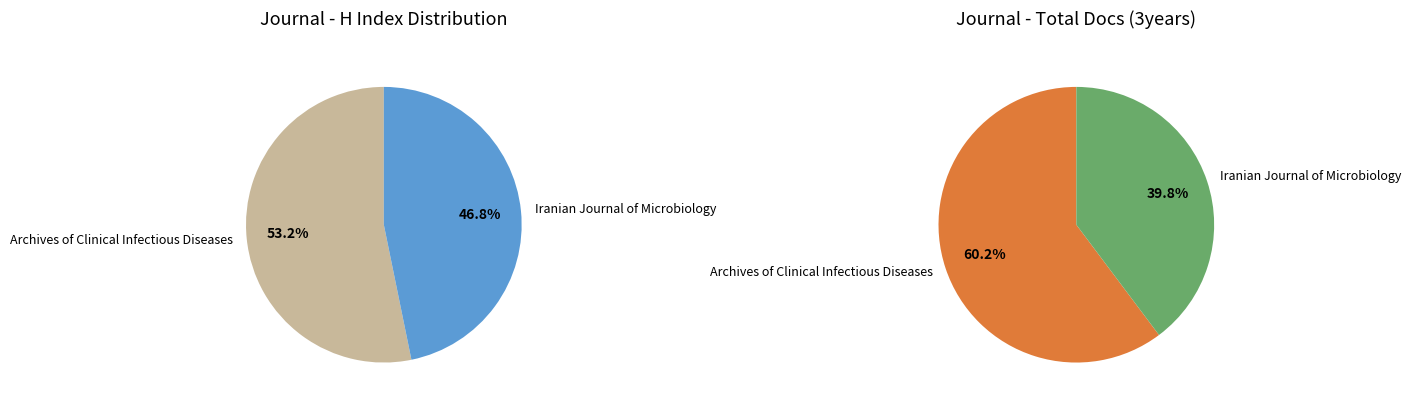

True or false: Iranian Journal of Microbiology accounts for 41% of the total.

False